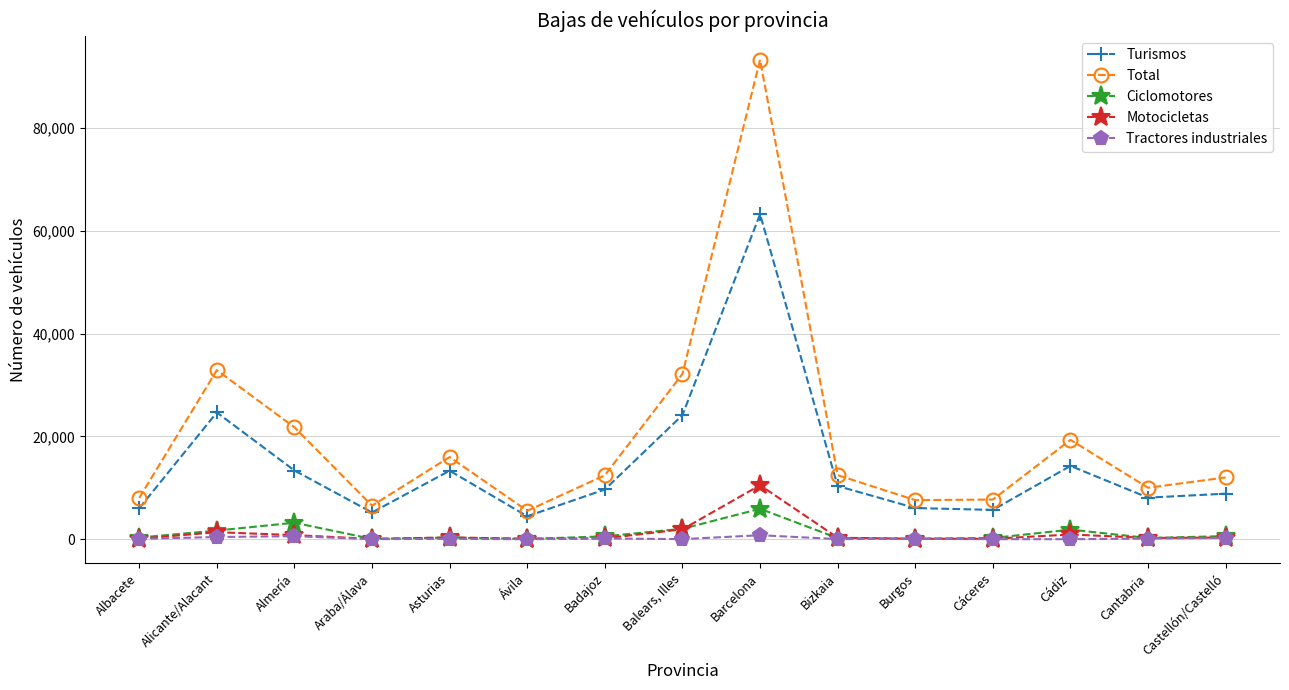

What is the label of the 15th point from the right?

Albacete